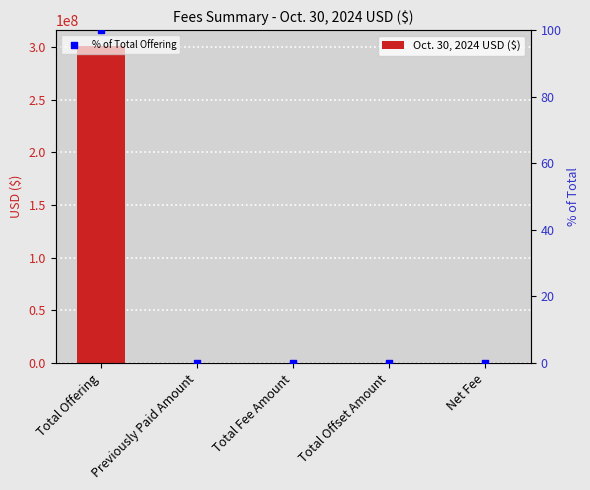

What are all the series names shown in the legend?

Oct. 30, 2024 USD ($), % of Total Offering